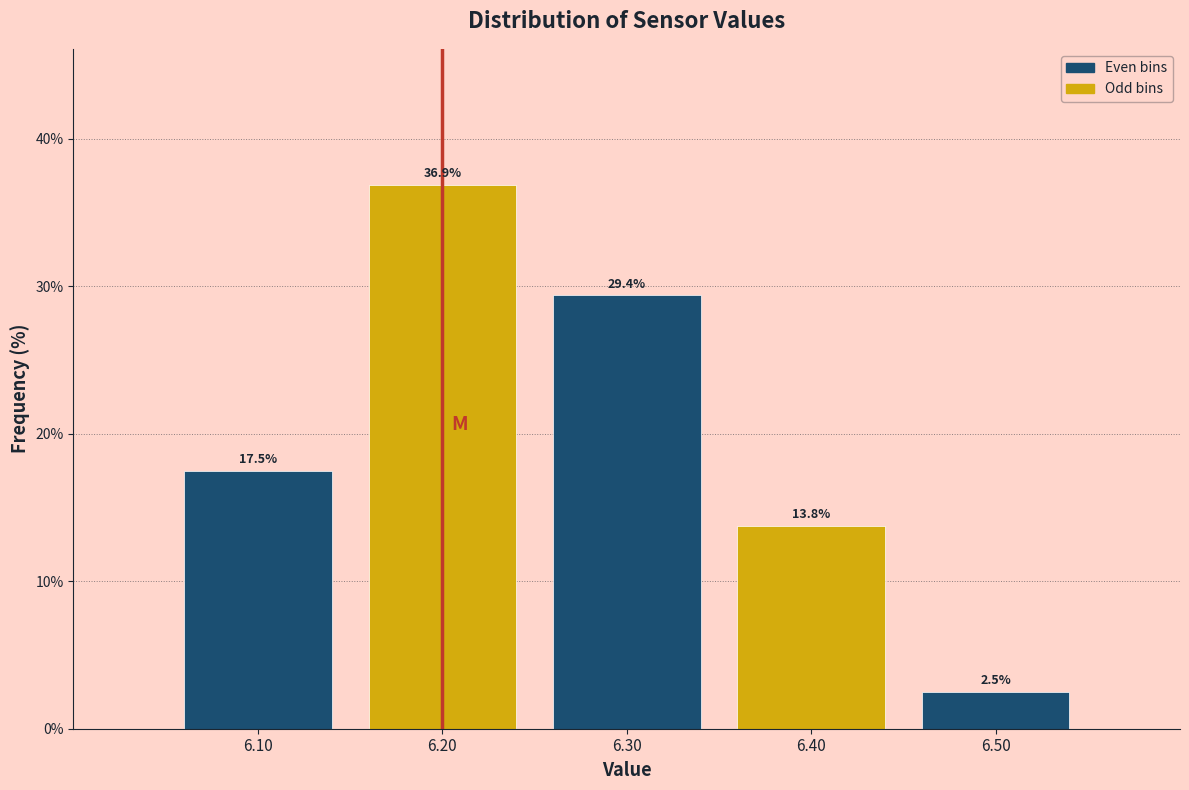

Reading left to right, list every bar in this chart as the range it spans on the x-axis followed by its height.

6.05 to 6.15: 17.5
6.15 to 6.25: 36.9
6.25 to 6.35: 29.4
6.35 to 6.45: 13.8
6.45 to 6.55: 2.5